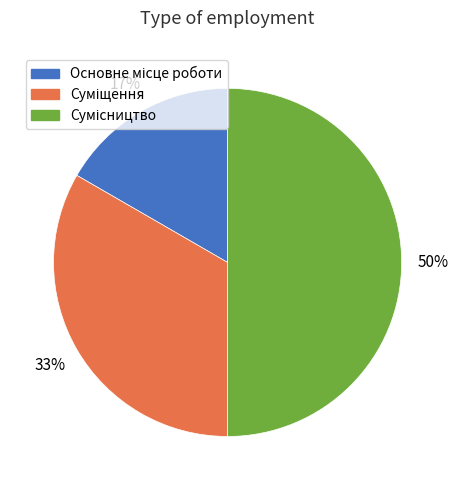

To the nearest percent, what is the average slice percentage?

33%